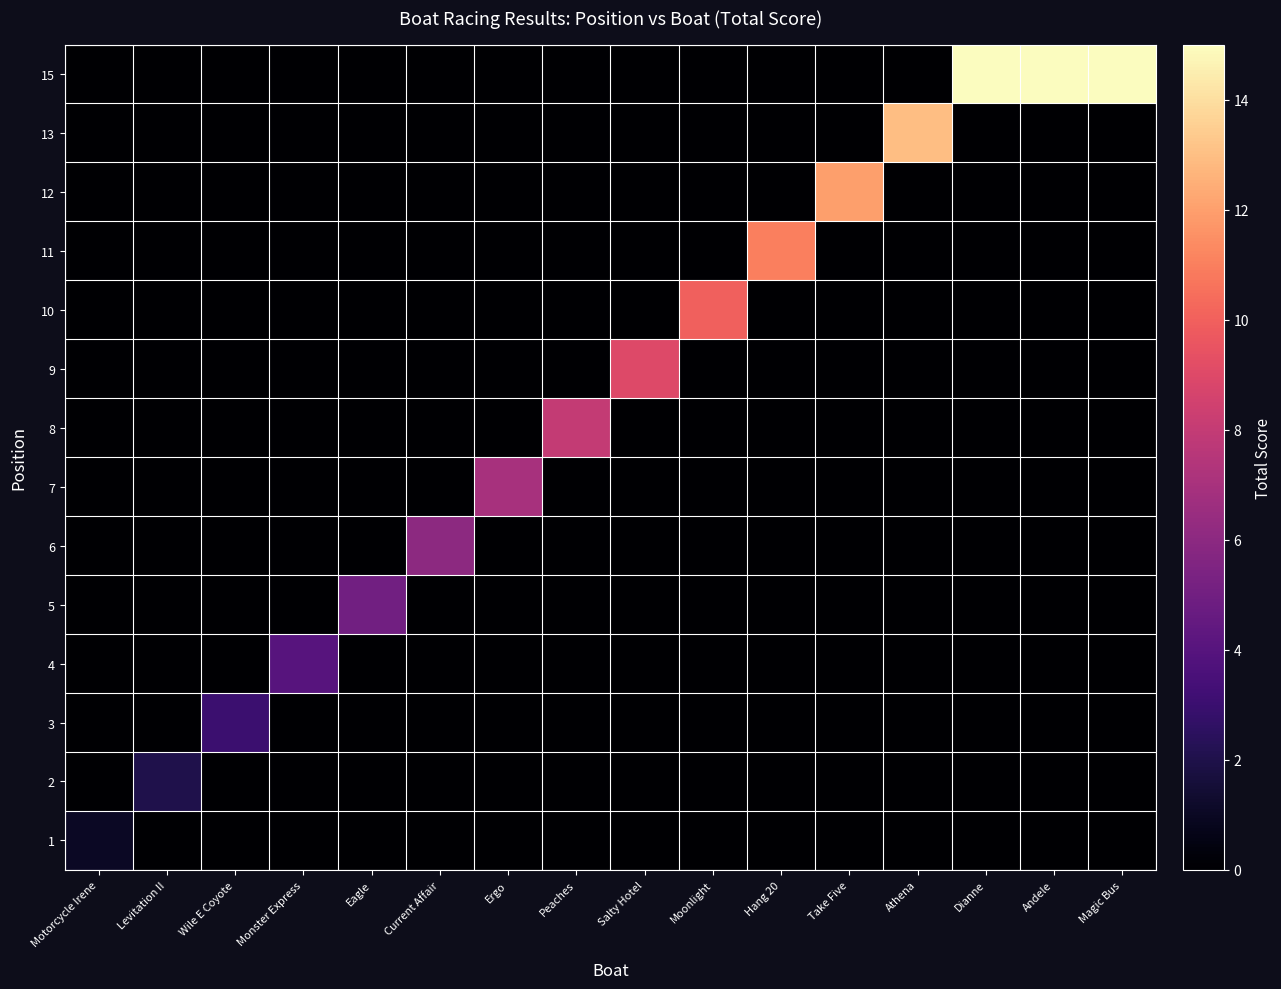

Which category has the highest value across all series?

Dianne